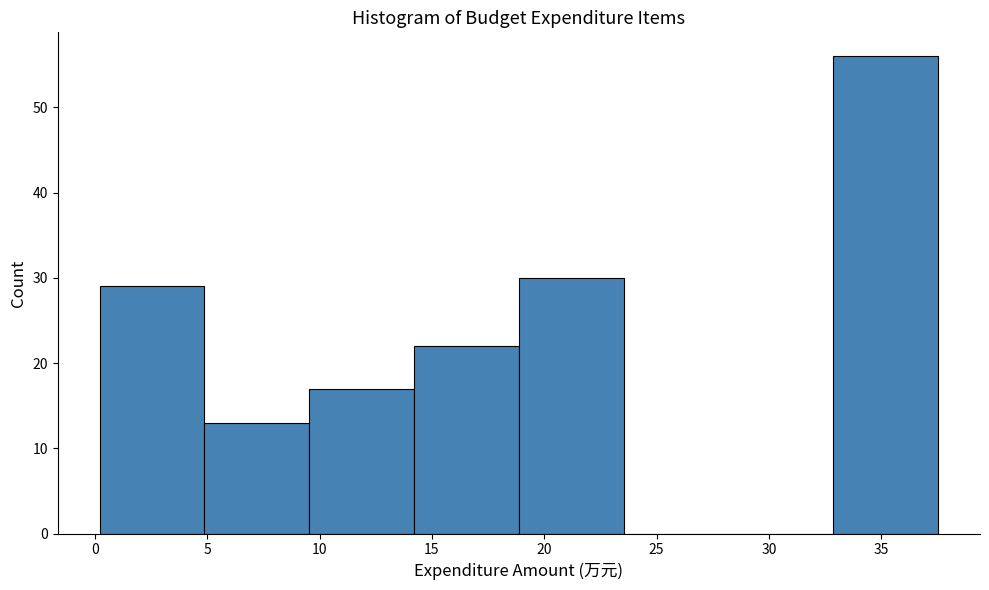

How tall is the bar that spans 19.0 to 23.5 on the x-axis? Neither the bar edges nor the heights are printed on the chart, so give them approximately, as read against the axes.

30